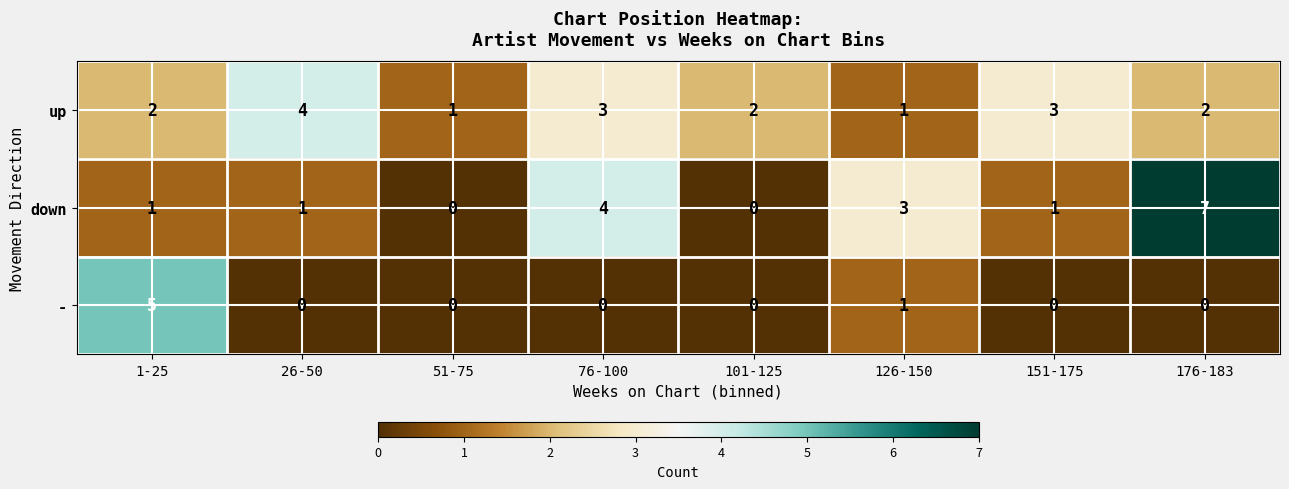

What is the approximate value of down at 76-100?

4